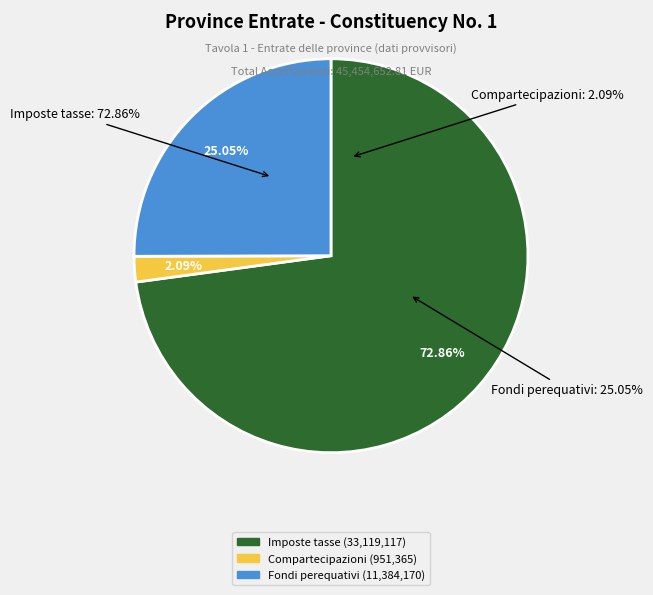

To the nearest percent, what is the difference between the largest and smallest slice percentages?

71%